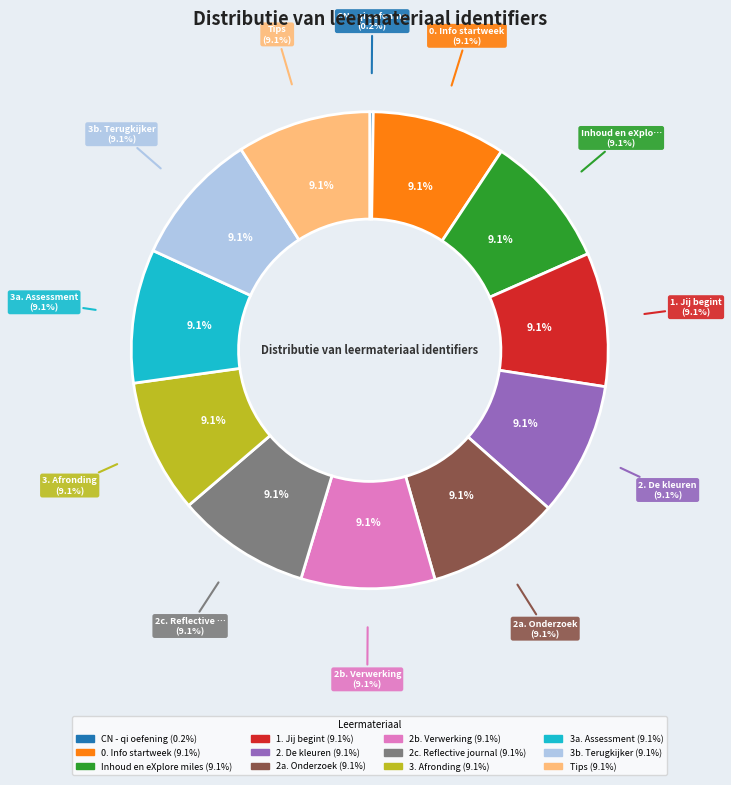

To the nearest percent, what portion does 2. De kleuren represent?

9%